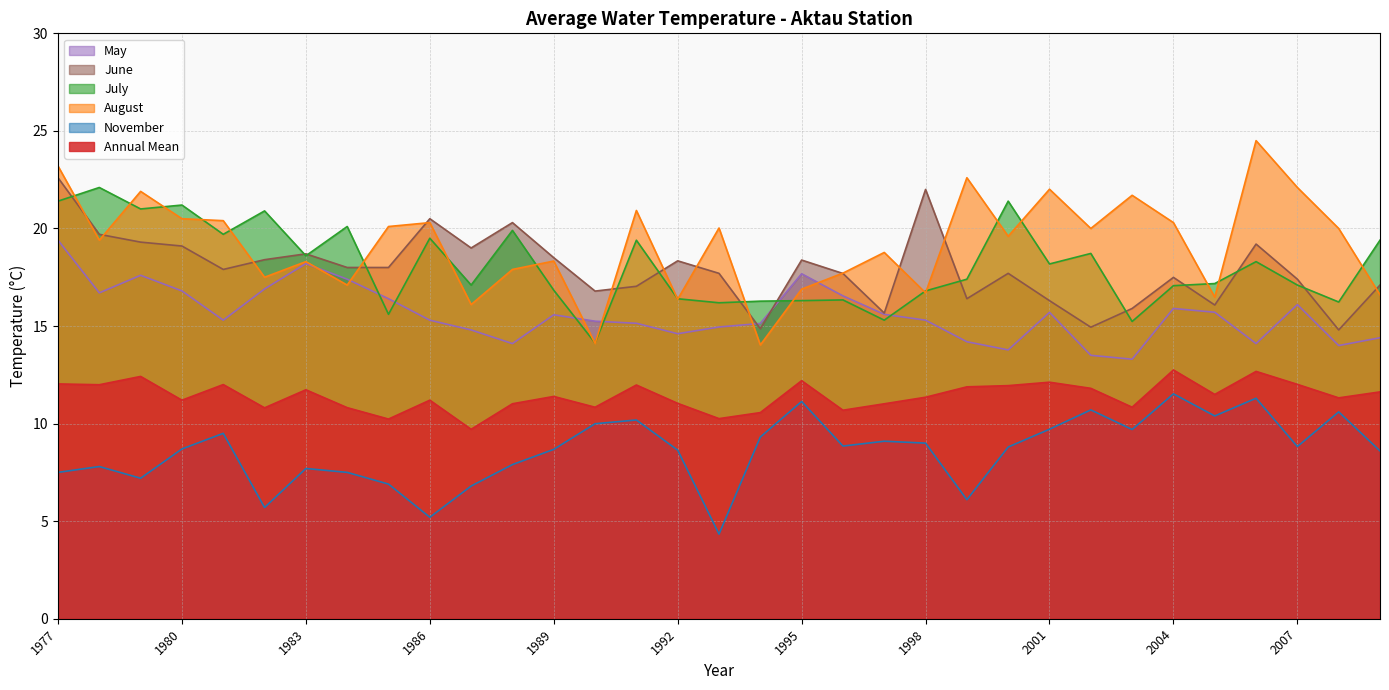

What is the highest value of the May series?

19.4